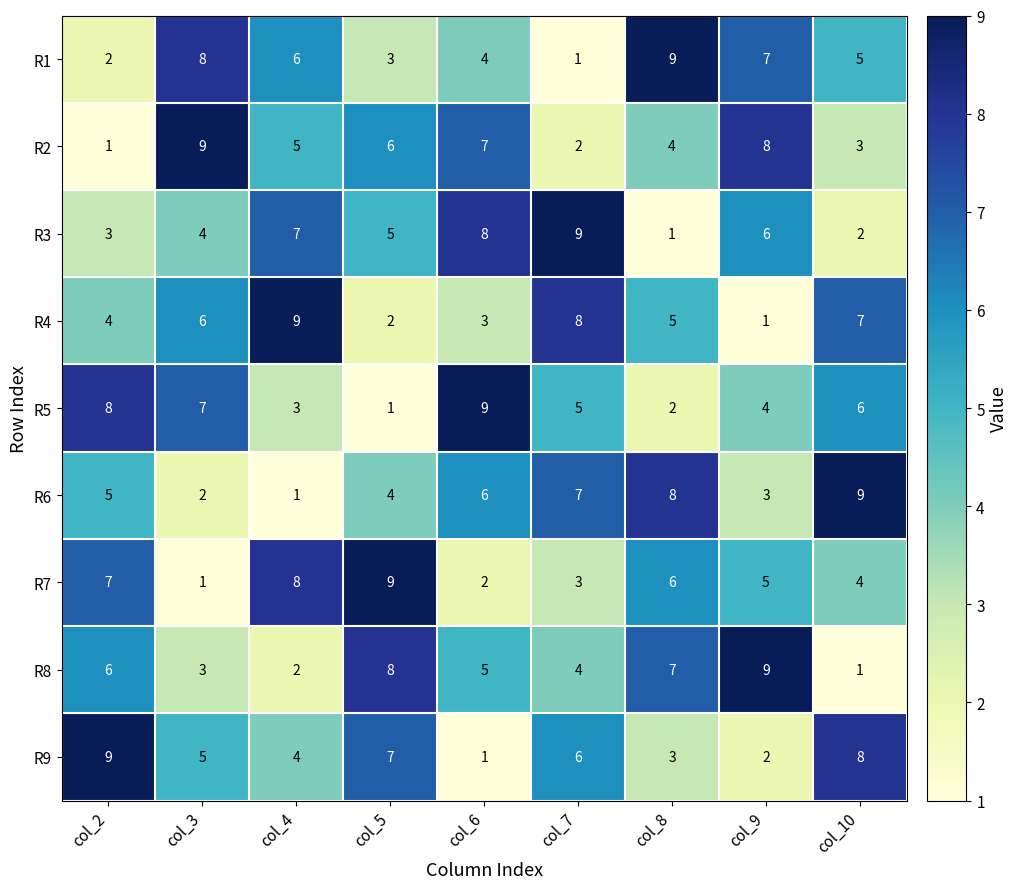

What is the total value across all series at col_5?

45